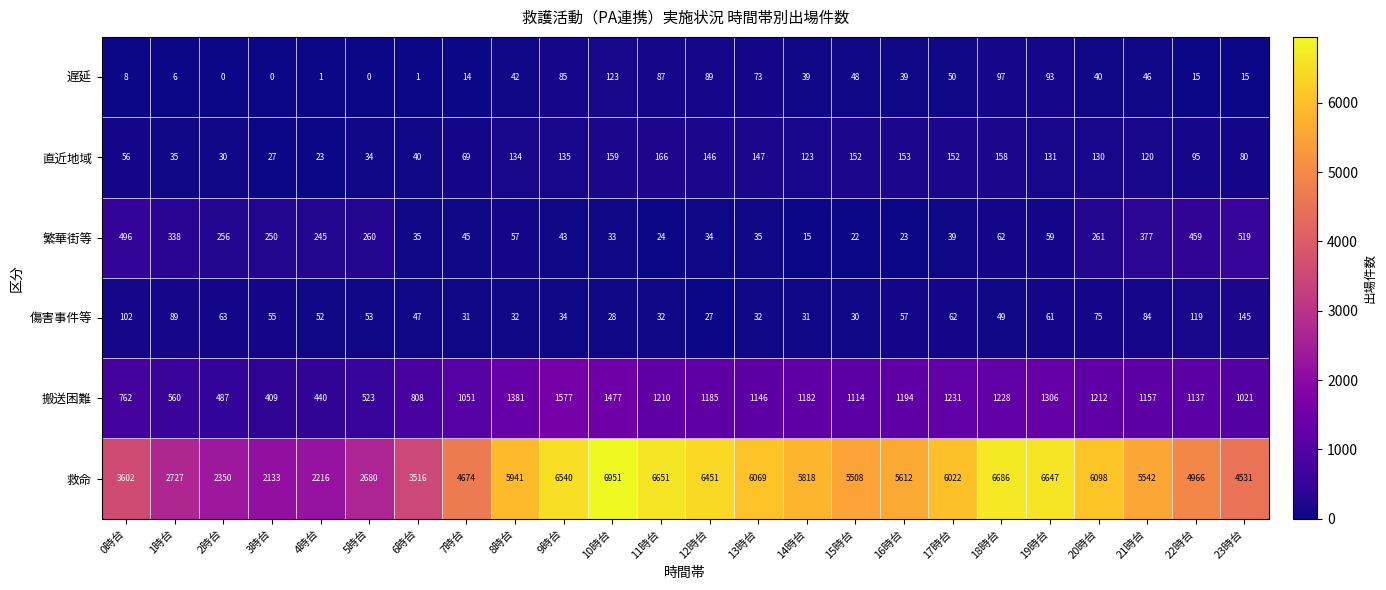

What is the difference between the maximum and second lowest values in the 傷害事件等 series?

117